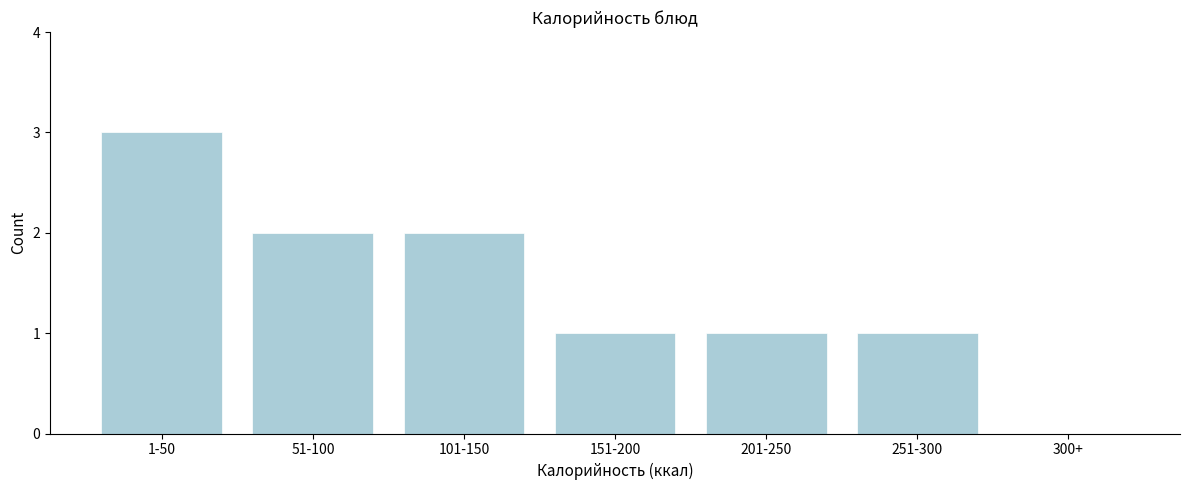

Reading right to left, list all the values displayed in this chart.

300+=0	251-300=1	201-250=1	151-200=1	101-150=2	51-100=2	1-50=3